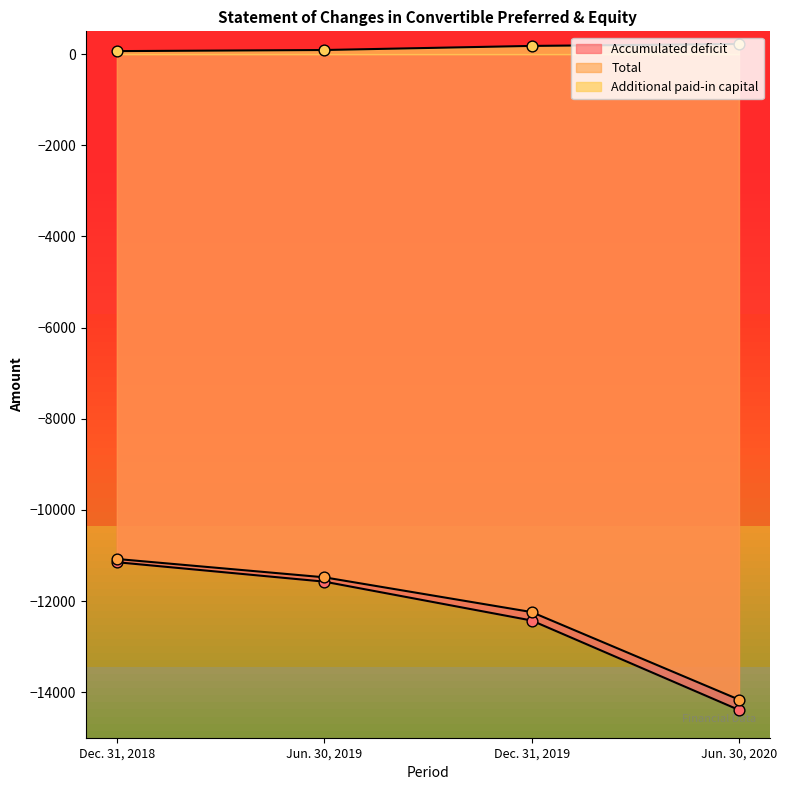

What are all the series names shown in the legend?

Accumulated deficit, Total, Additional paid-in capital